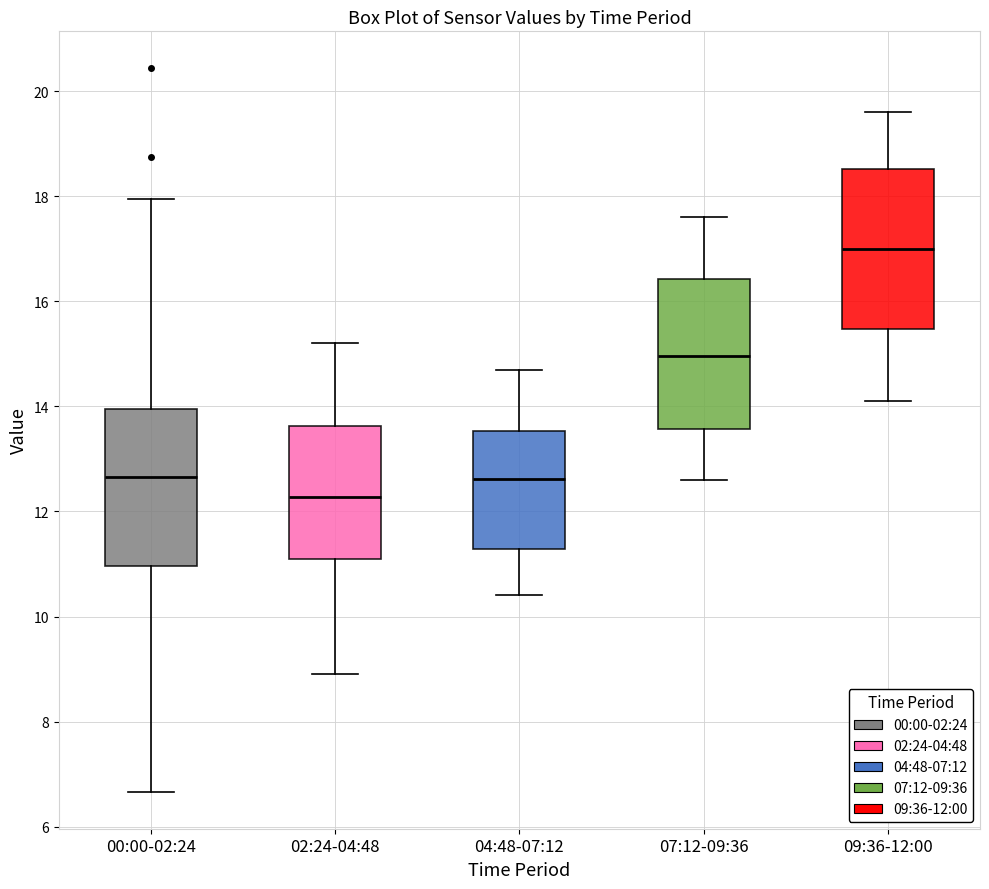

Where does the upper whisker of the box for 09:36-12:00 end on the y-axis? The values are not printed on the chart, so give them approximately, as read against the axis.

19.6